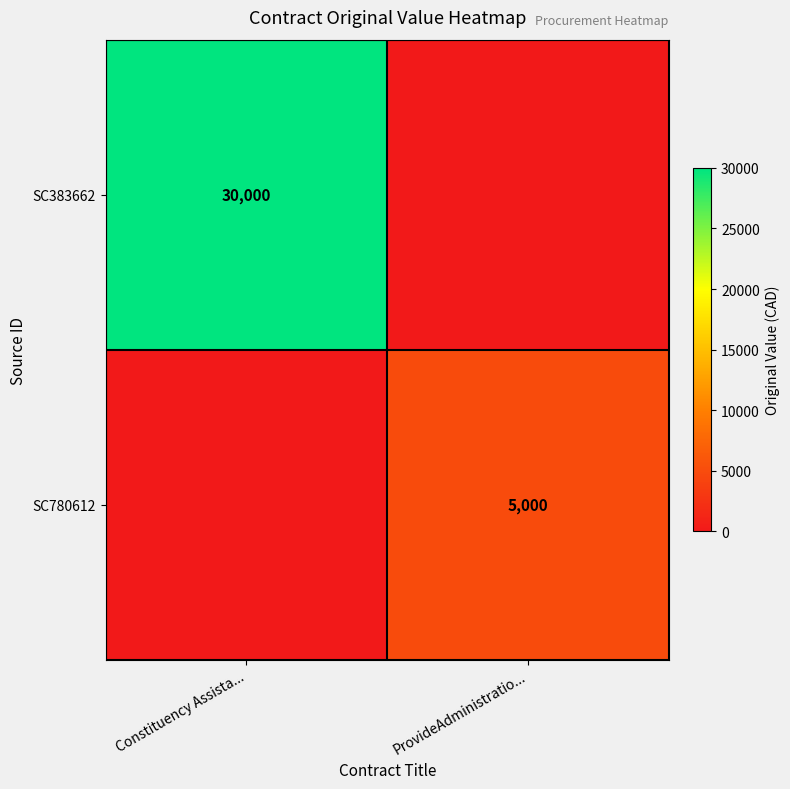

Is it true that row_0 equals 7723 at Constituency Assista...?

False